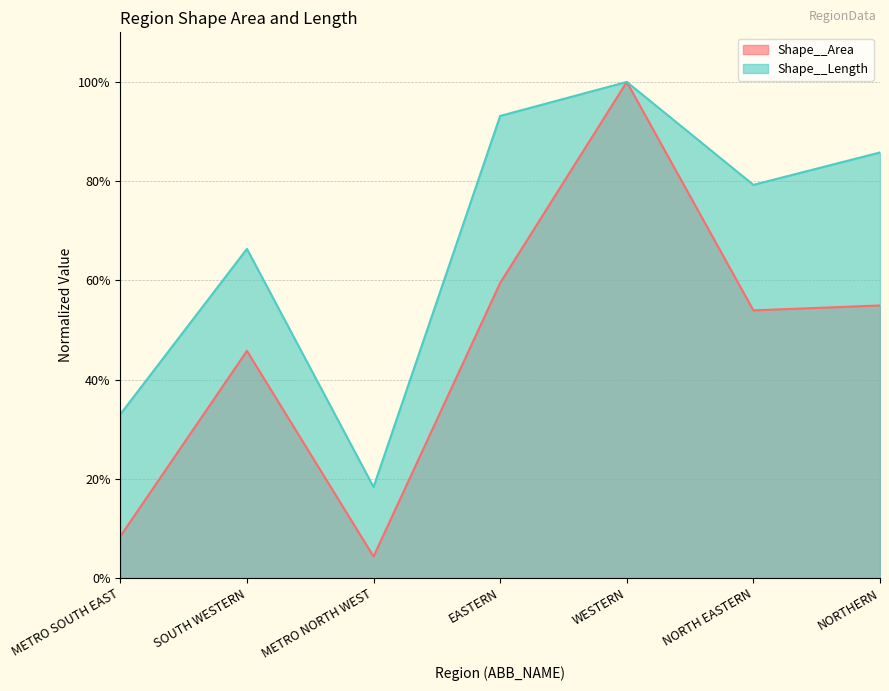

The value of Shape__Length at NORTHERN is 0.2. True or false?

False